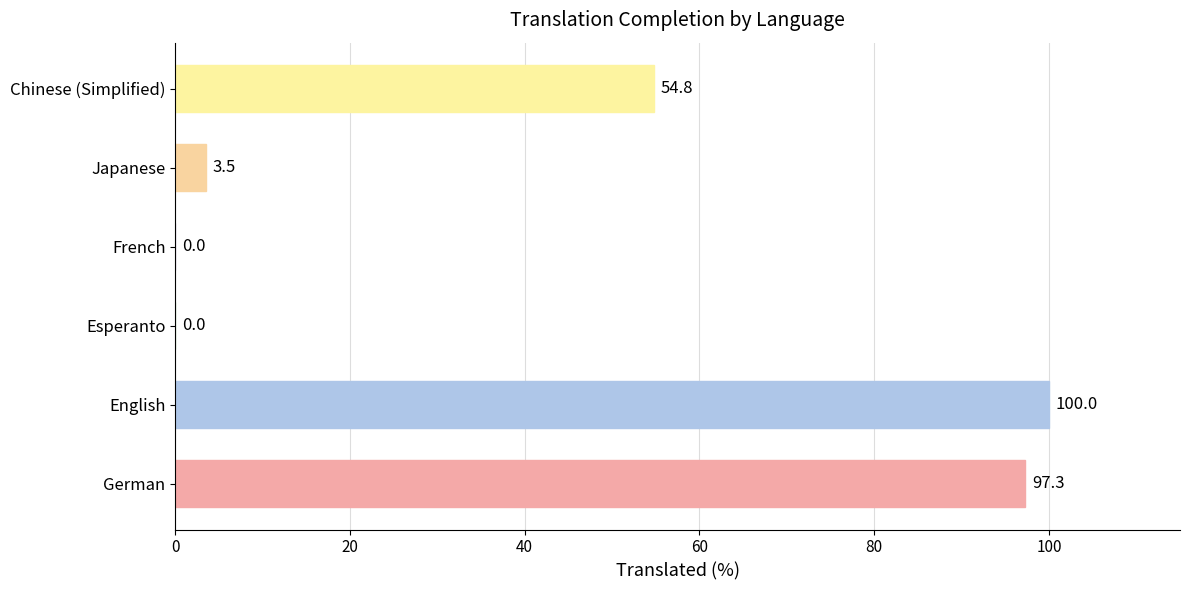

Is it true that the value at English is 100.0?

True